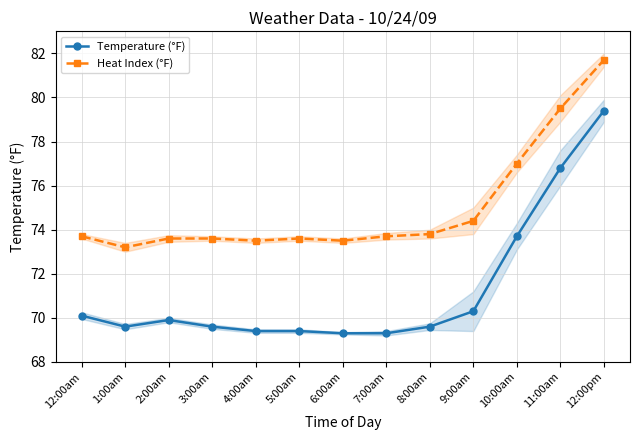

What position from the right is 9:00am?

4